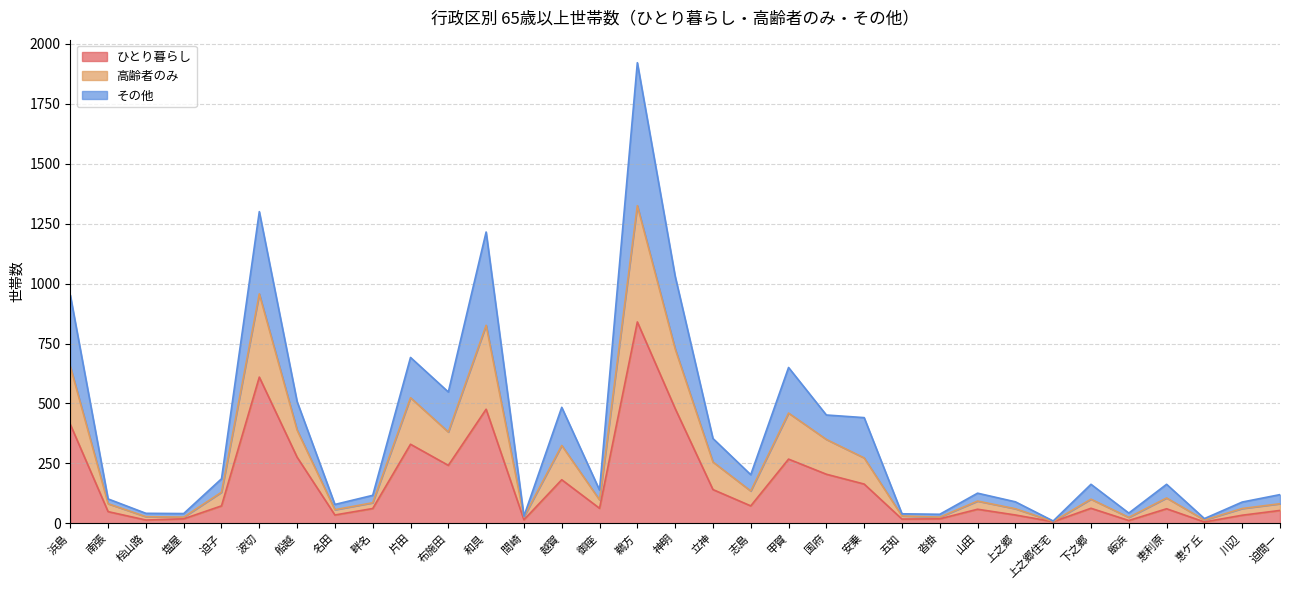

How many lines are shown in the chart?

3